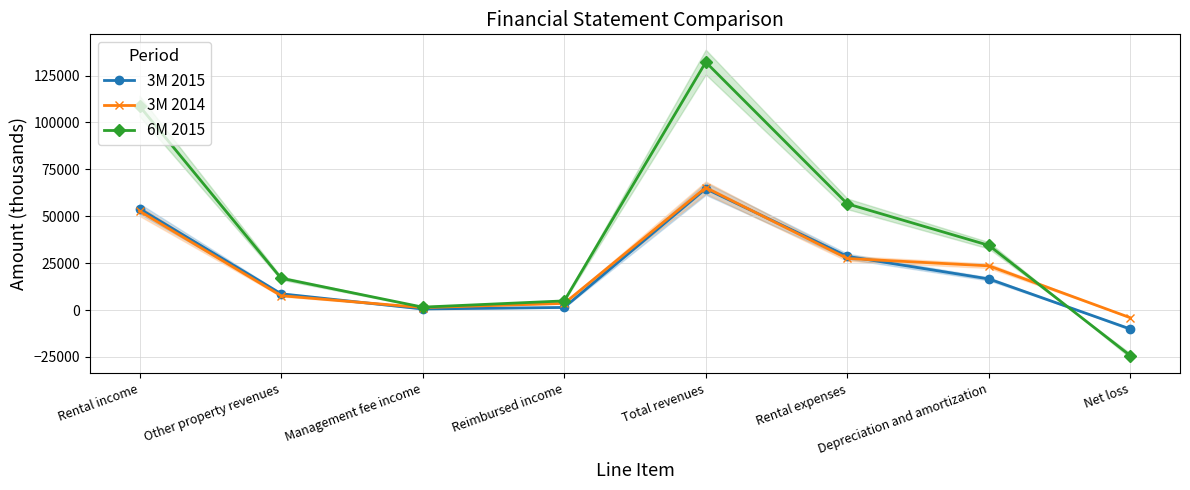

What is the difference between the 3M 2015 values at Reimbursed income and Rental income?

52608